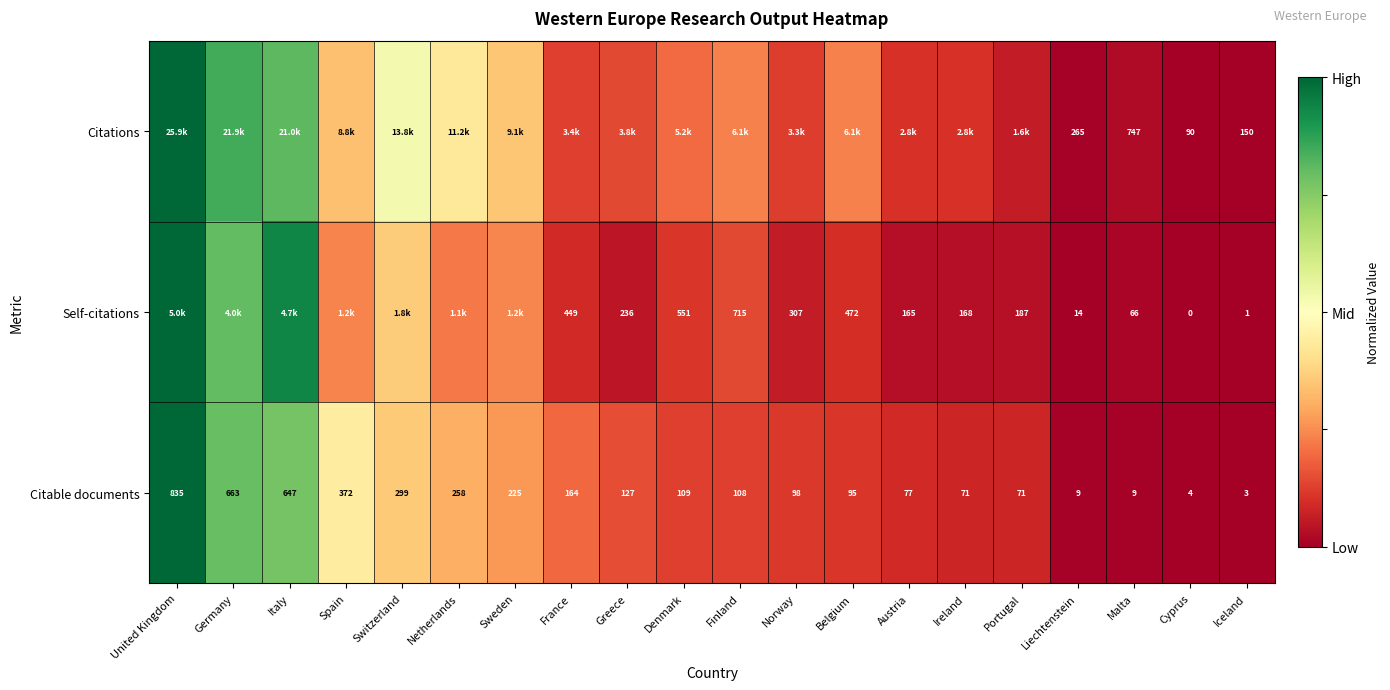

Which category has the highest value across all series?

United Kingdom